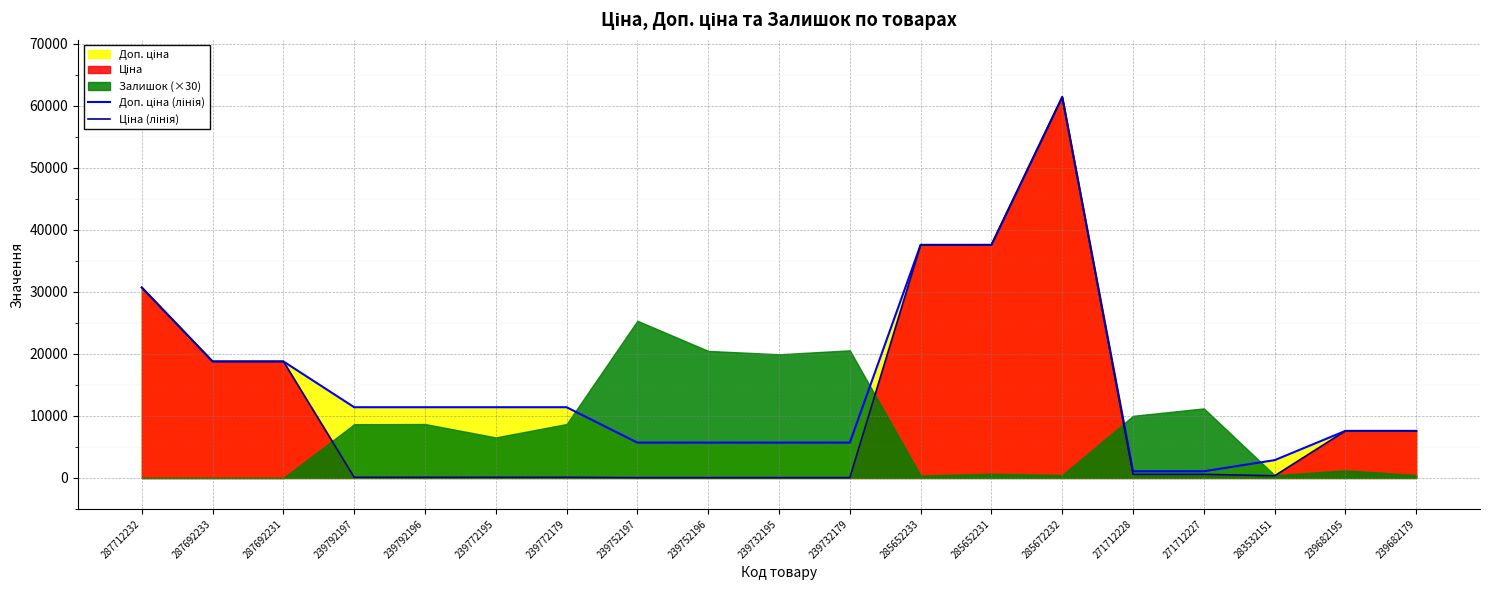

Count the number of categories in the chart.

19